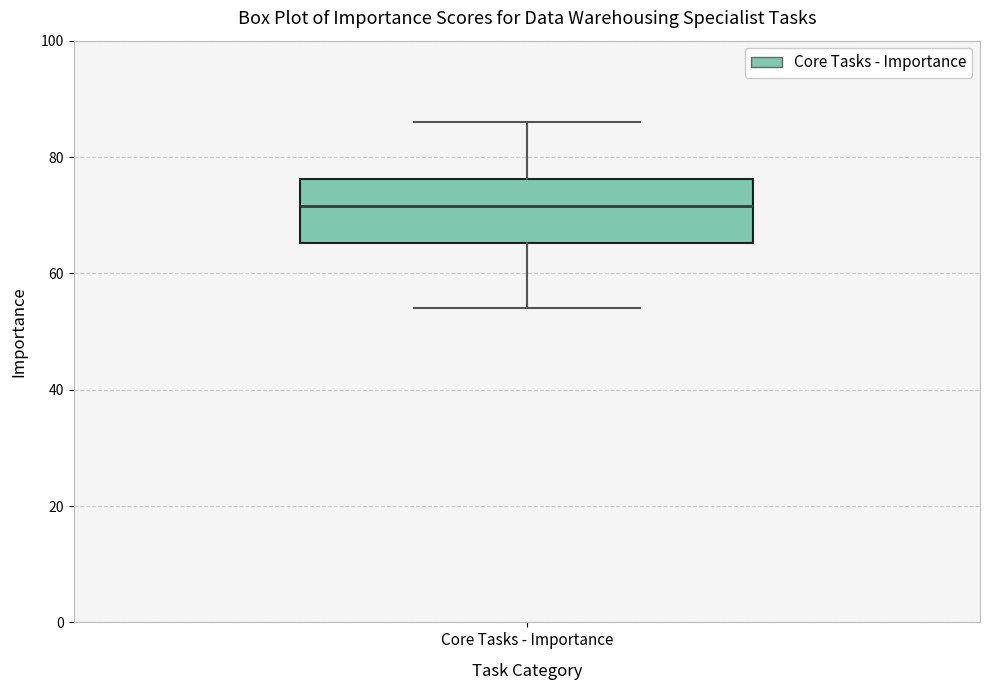

Read this box plot against the y-axis: the position of the median line, the range covered by the box, and the ends of both whiskers. The values are not printed on the chart, so give them approximately, as read against the axis.

median 72, box 66 to 76, whiskers 54 to 86